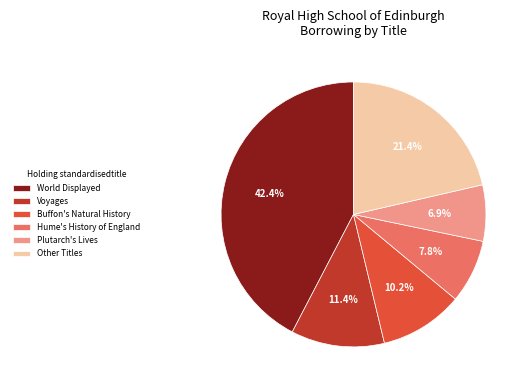

To the nearest percent, what is the difference between the largest and smallest slice percentages?

35%